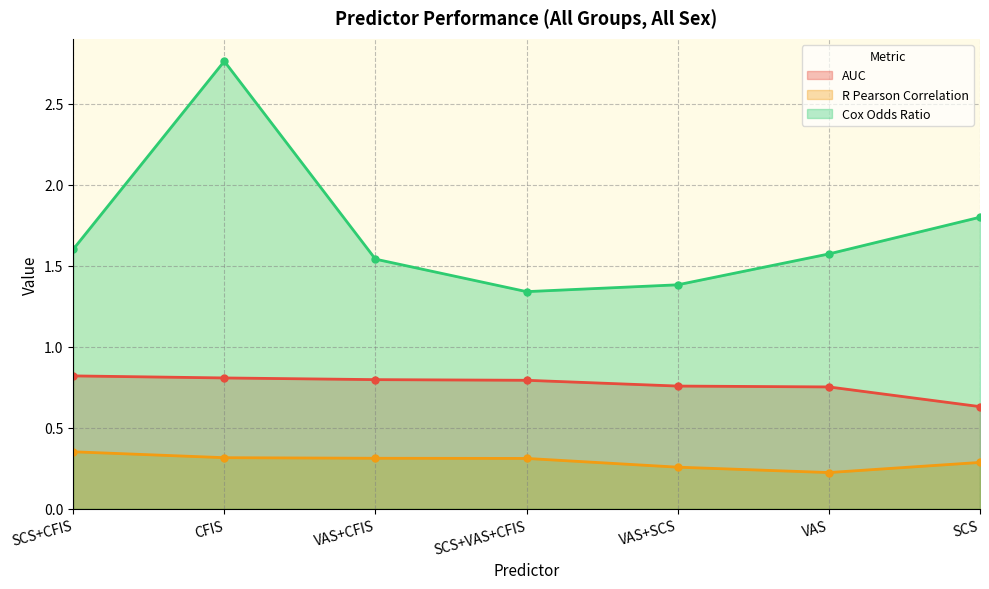

Which series has the largest total across all categories?

Cox Odds Ratio